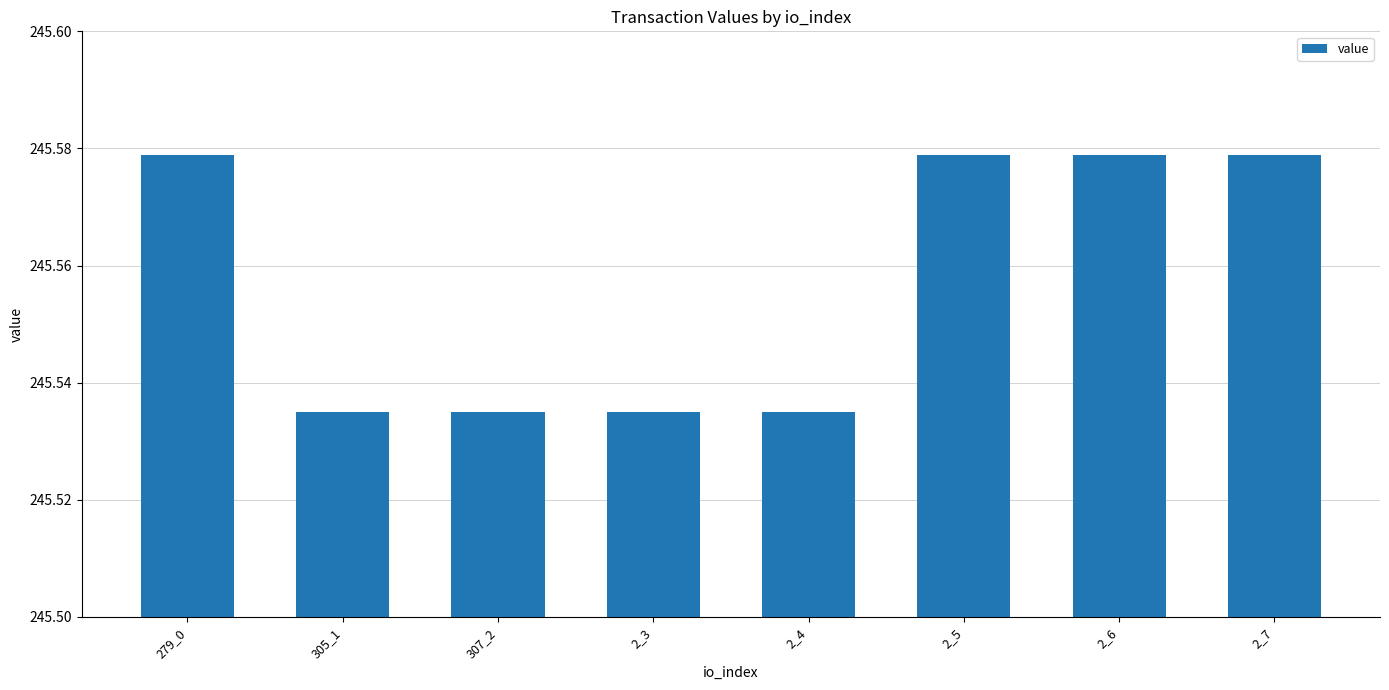

Which has a higher value, 2_5 or 2_4?

2_5